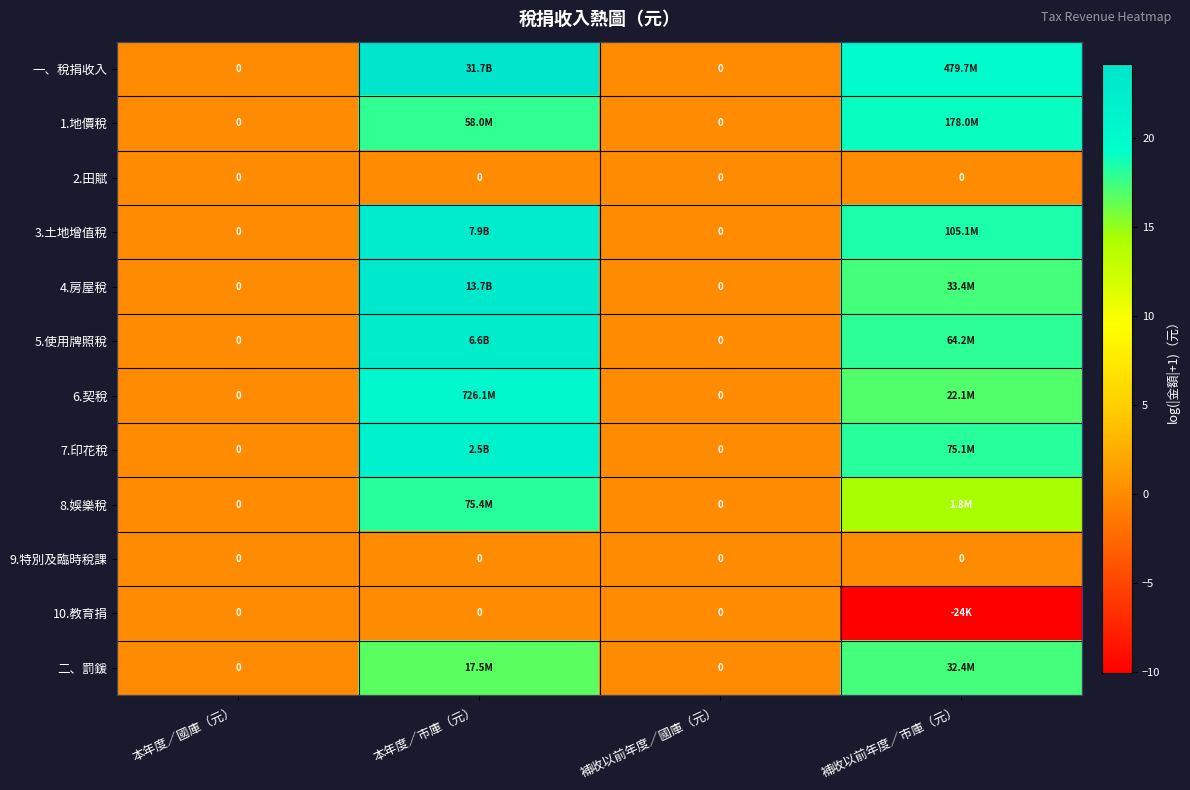

Which series has the widest spread of values?

一、稅捐收入